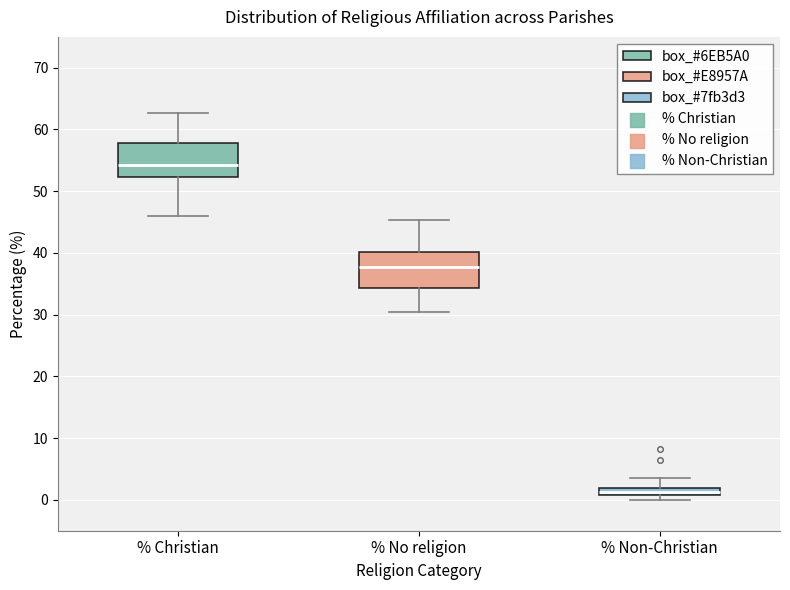

Which box has the highest median line?

% Christian